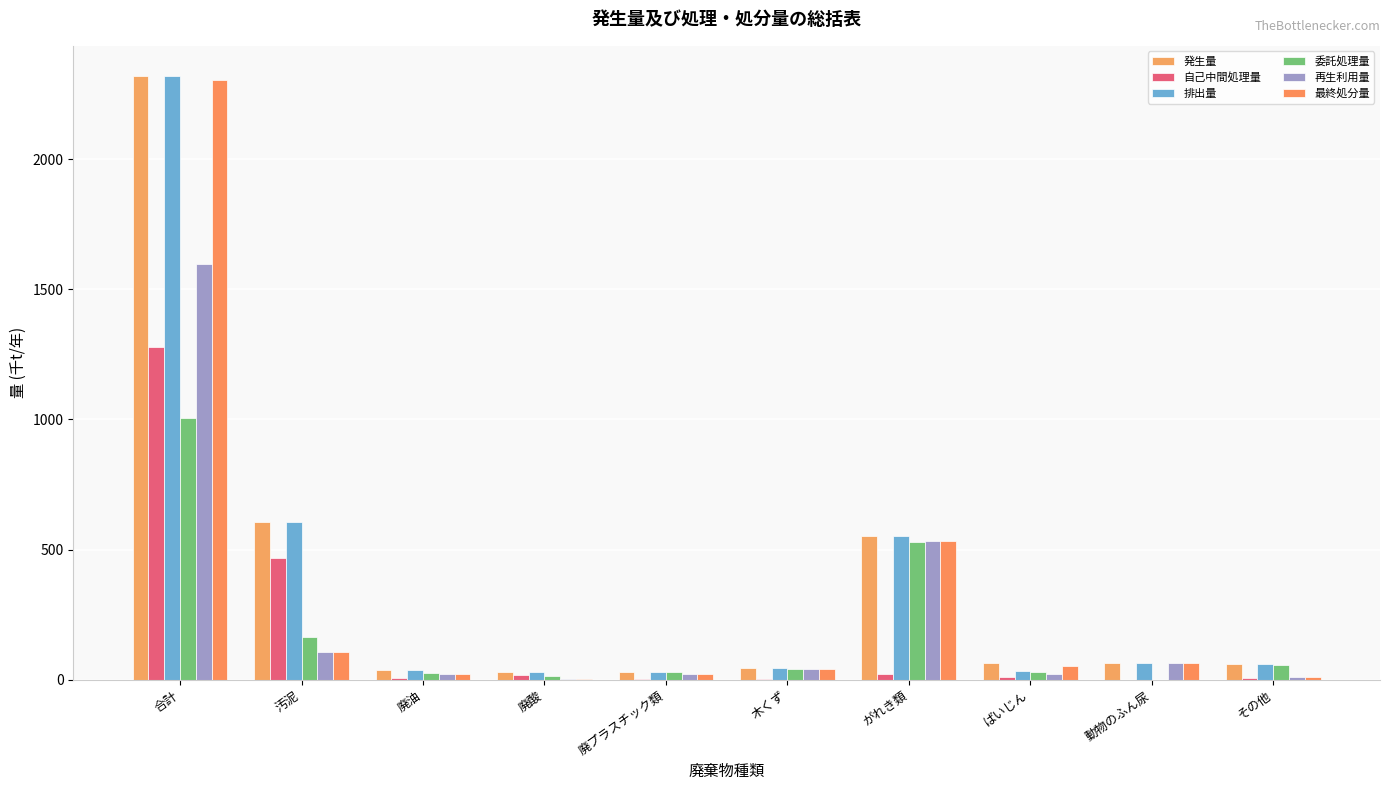

What is the sum of all 最終処分量 values?

3160.7